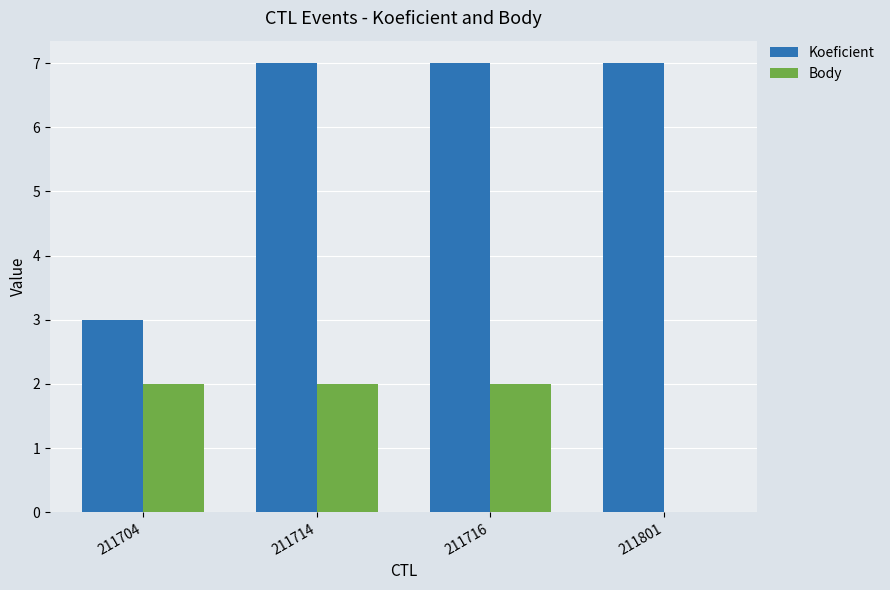

Is it true that Body equals 1 at 211801?

False